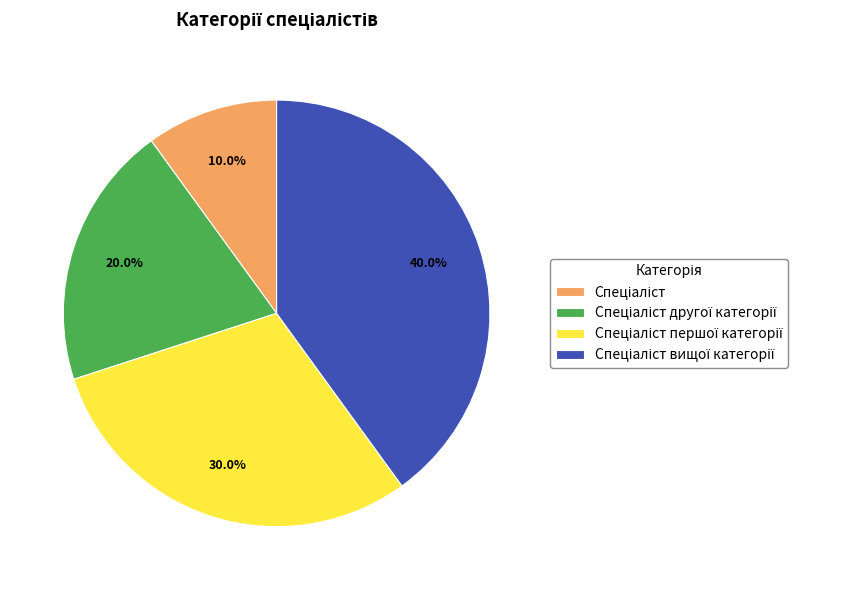

Is there any slice that represents more than half of the pie?

No